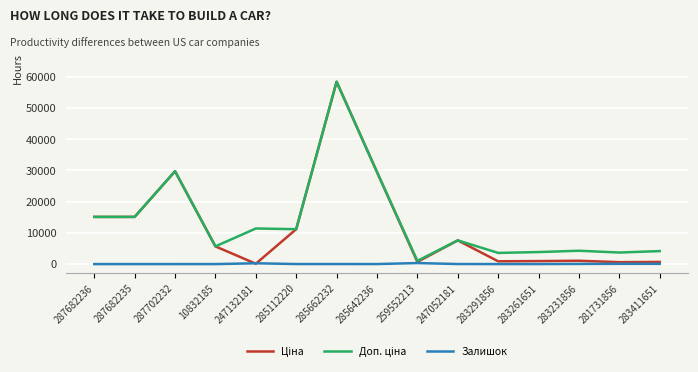

What is the spread (max minus min) of values at 287682236?

15120.0